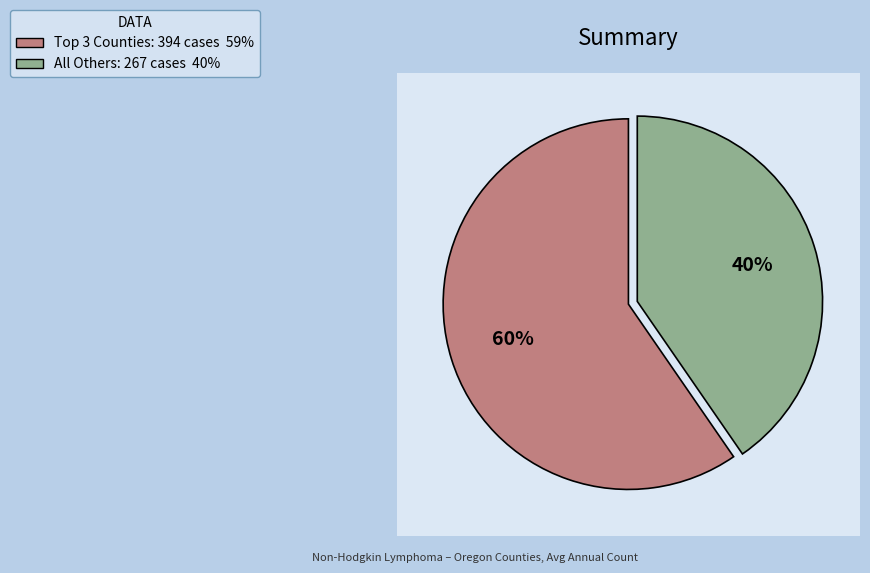

What is the total percentage of Jackson and Josephine?

12.7%